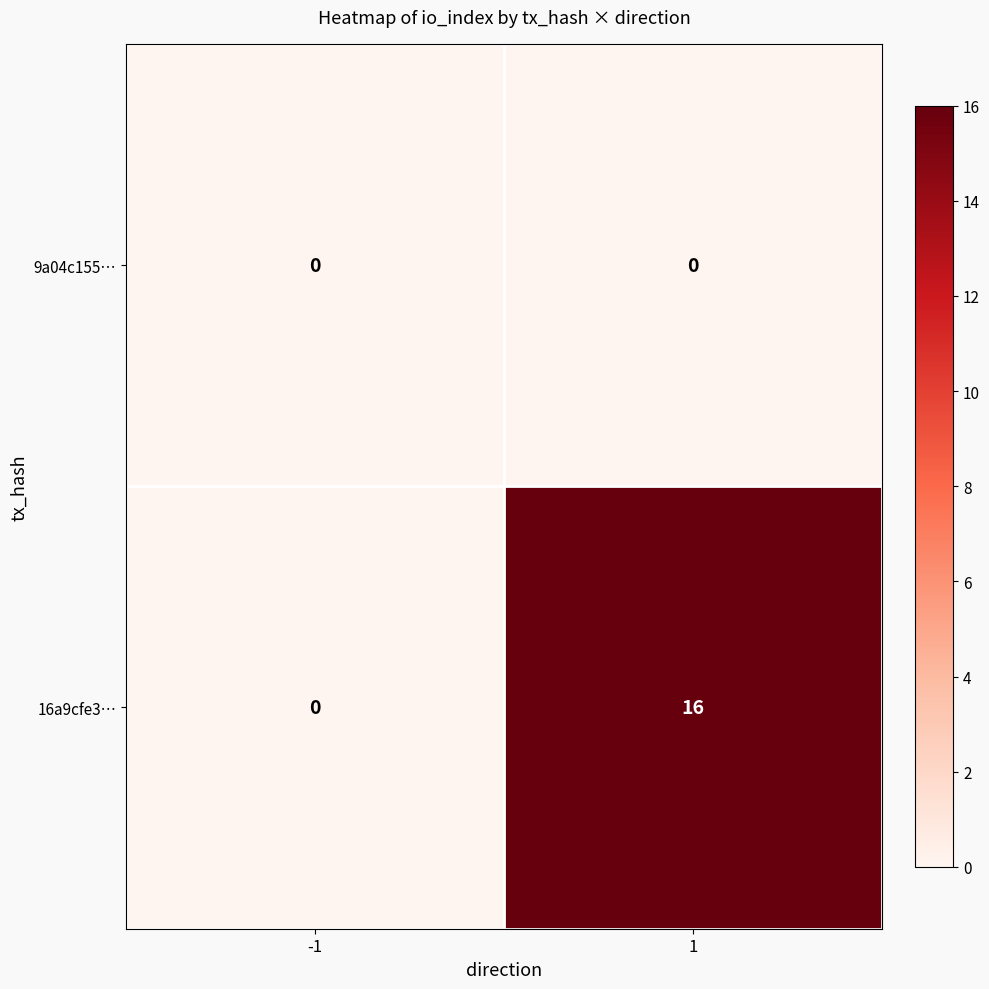

List the labels in order of 16a9cfe3… value, smallest first.

-1, 1